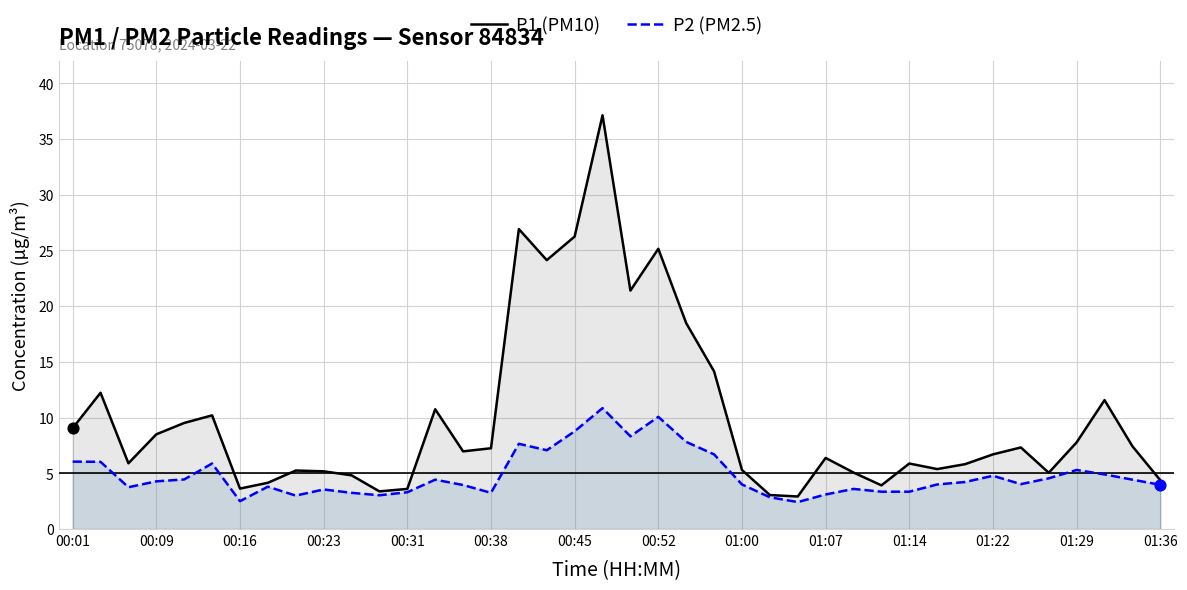

What are all the series names shown in the legend?

P1 (PM10), P2 (PM2.5)